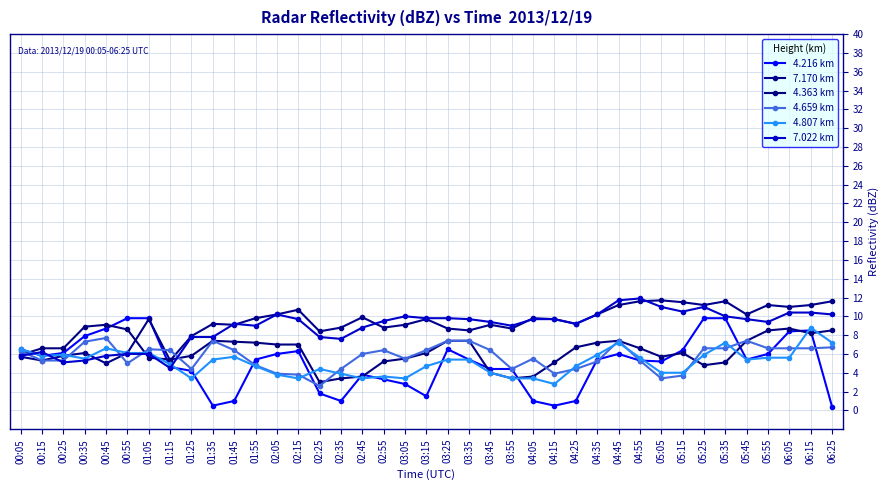

What position from the left is 04:25?

27